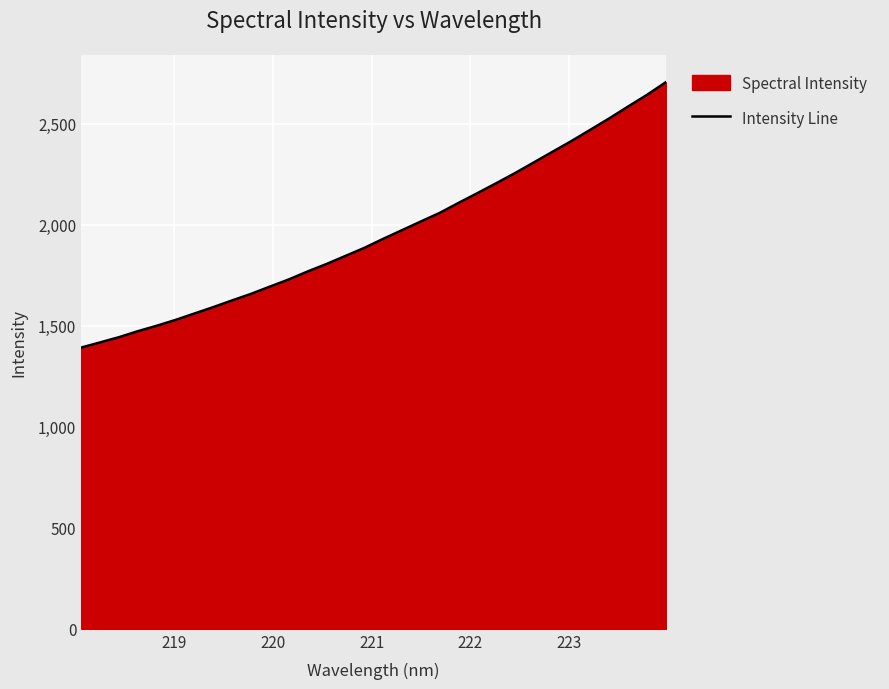

What is the difference between the maximum and minimum values?

1314.1